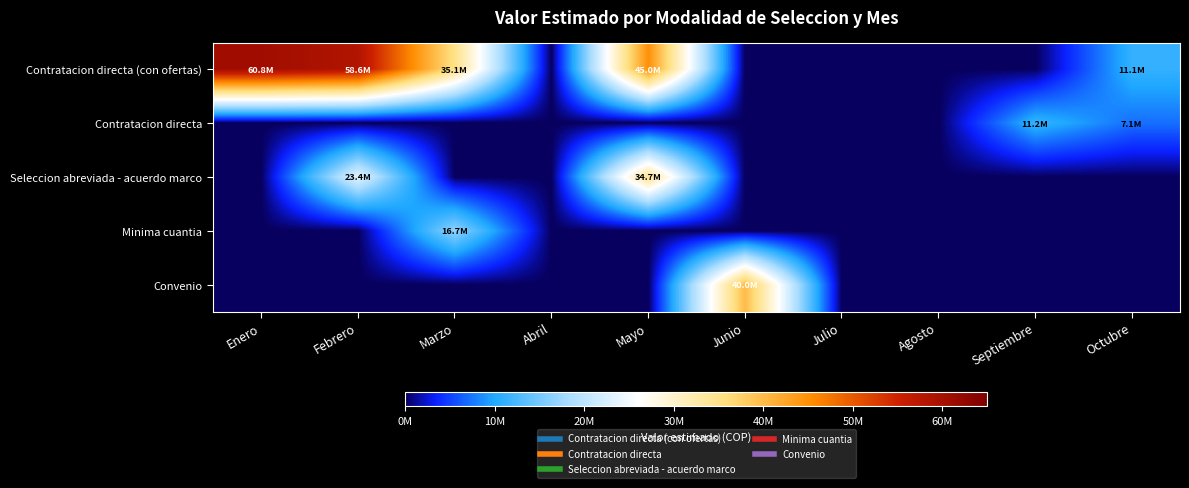

Reading left to right, what are all the values shown in this chart?

Contratacion directa (con ofertas): Enero=60773333	Febrero=58575000	Marzo=35145000	Abril=0	Mayo=45000000	Junio=0	Julio=0	Agosto=0	Septiembre=0	Octubre=11100000
Contratacion directa: Enero=0	Febrero=0	Marzo=0	Abril=0	Mayo=0	Junio=0	Julio=0	Agosto=0	Septiembre=11220000	Octubre=7110000
Seleccion abreviada - acuerdo marco: Enero=0	Febrero=23400000	Marzo=0	Abril=0	Mayo=34677800	Junio=0	Julio=0	Agosto=0	Septiembre=0	Octubre=0
Minima cuantia: Enero=0	Febrero=0	Marzo=16700000	Abril=0	Mayo=0	Junio=0	Julio=0	Agosto=0	Septiembre=0	Octubre=0
Convenio: Enero=0	Febrero=0	Marzo=0	Abril=0	Mayo=0	Junio=40000000	Julio=0	Agosto=0	Septiembre=0	Octubre=0